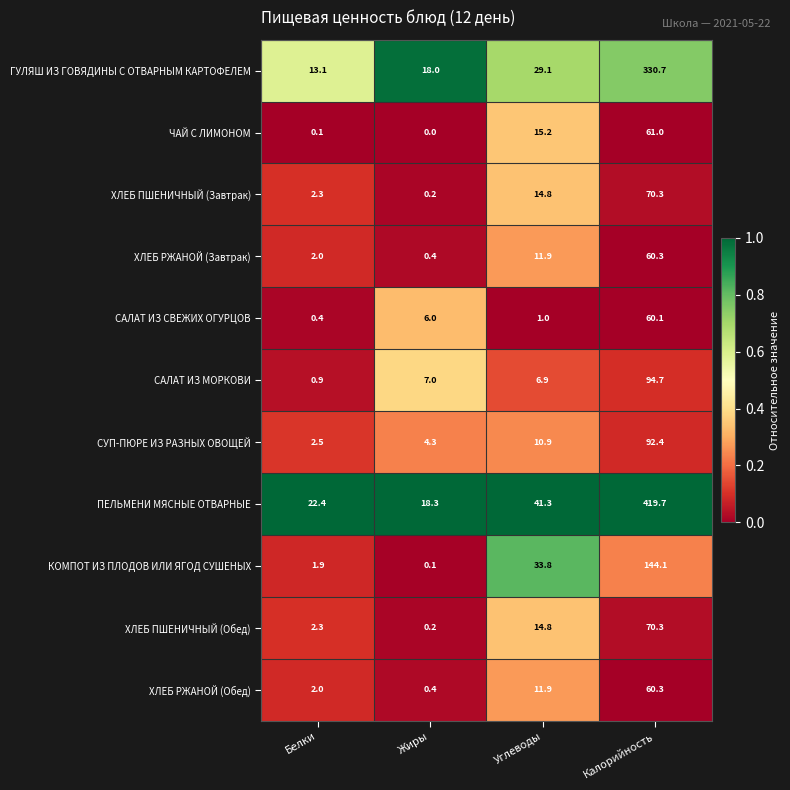

What is the average value of the ЧАЙ С ЛИМОНОМ series?

19.1